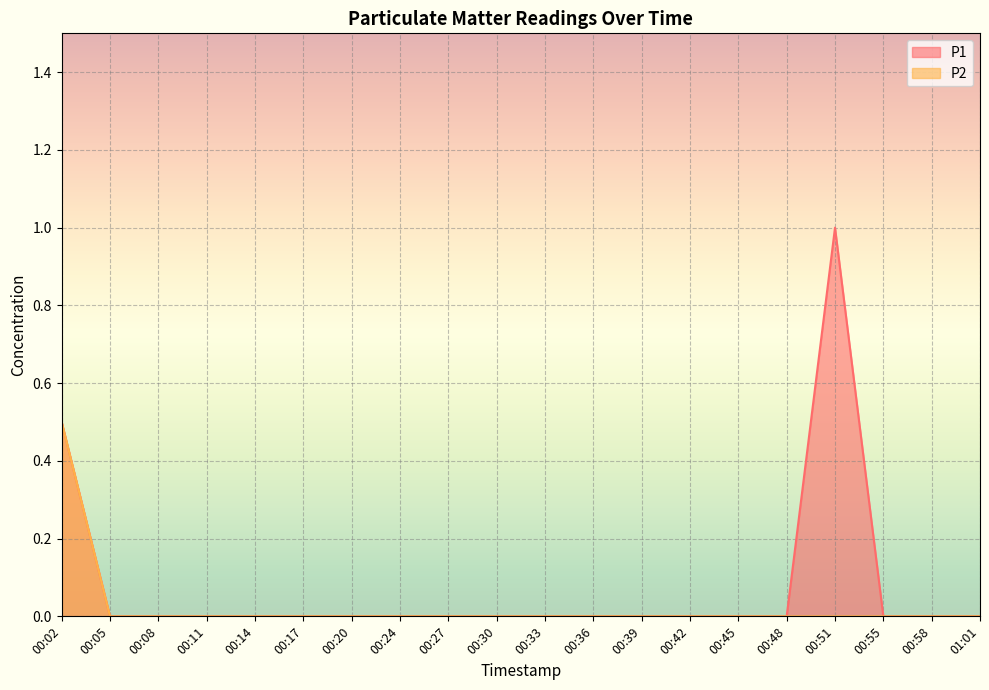

What is the maximum value for P2?

0.5